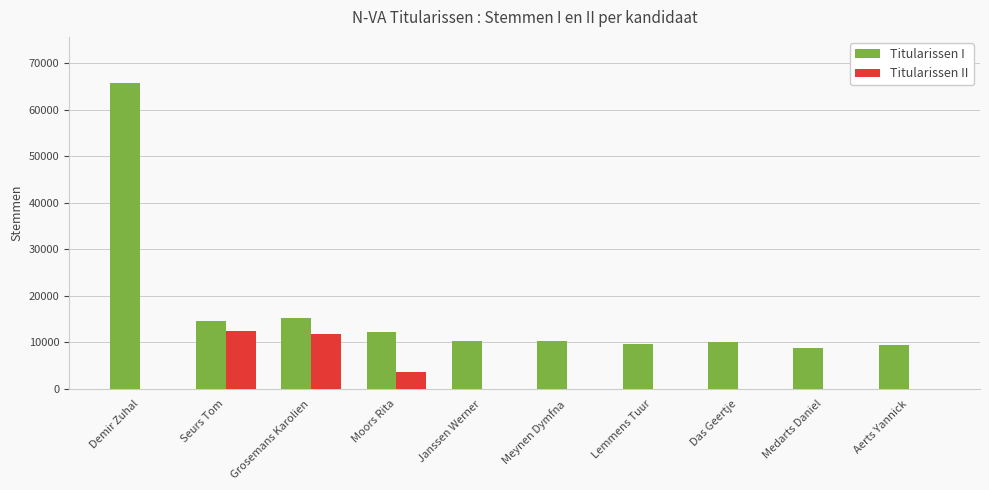

The Titularissen II series shows 6078 at Seurs Tom. True or false?

False